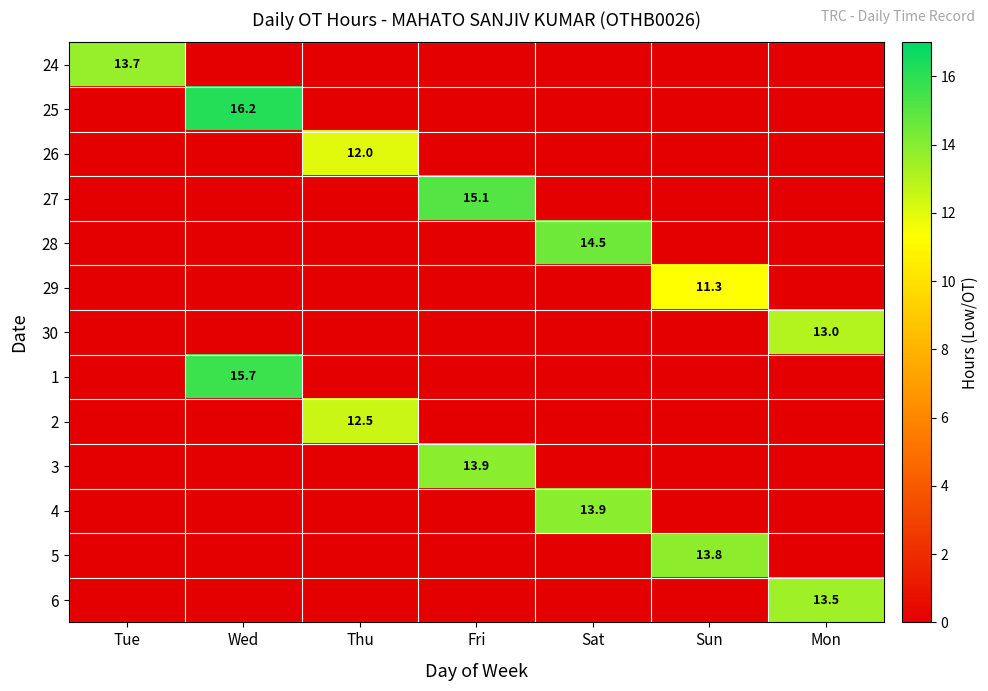

The value of 27 at Fri is 3.2. True or false?

False